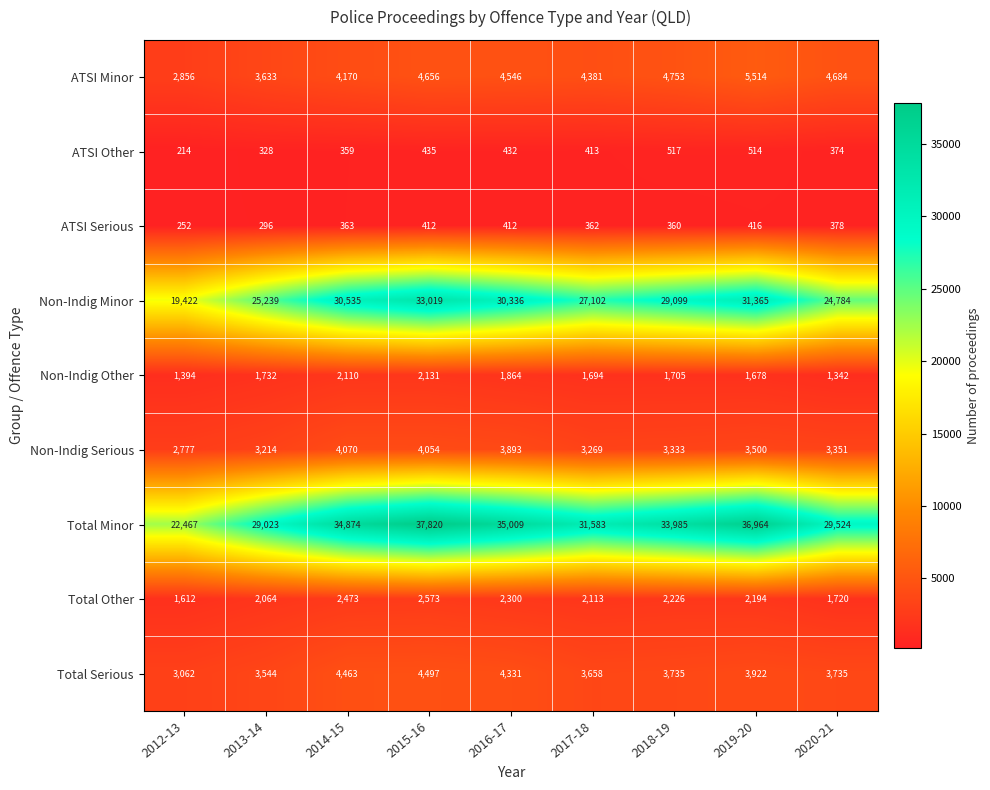

What is the maximum value shown in the chart?

37820